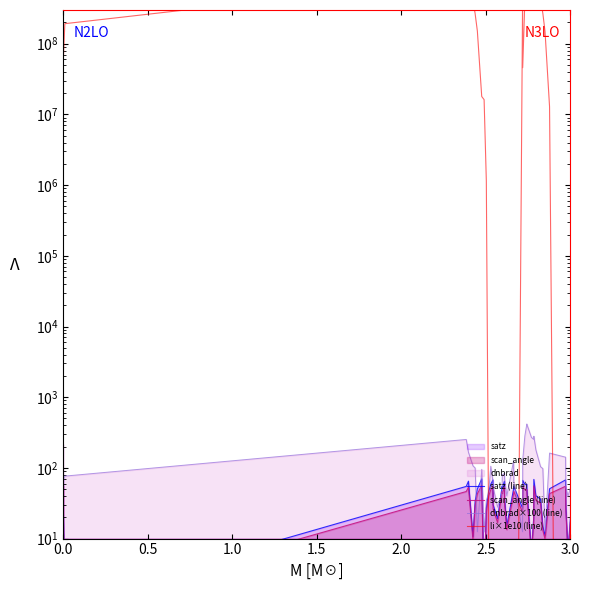

Reading right to left, list all the values displayed in this chart.

satz (line): 19.3	6.5	30.0	67.6	50.7	11.1	14.8	36.3	40.3	68.7	19.4	6.5	47.0	58.6	58.5	66.6	27.0	55.2	50.6	15.1	36.5	64.9	51.4	54.8	19.1	30.2	67.6	58.5	45.6	26.8	2.0	70.0	50.5	33.8	10.7	64.8	54.7	1.3	23.7	69.7
scan_angle (line): 17.0	5.8	26.3	55.0	43.3	9.8	13.1	31.7	34.9	55.6	17.1	5.8	40.4	49.1	49.1	54.4	23.7	46.7	43.2	13.3	31.8	53.3	43.8	46.4	16.9	26.4	55.0	49.1	39.3	23.6	1.8	56.3	43.1	29.5	9.5	53.3	46.3	1.1	20.9	56.2
dnbrad×100 (line): 52.2	39.9	53.3	141.8	161.9	12.5	97.8	104.0	179.2	280.6	254.1	269.6	408.5	417.8	284.0	128.7	12.5	64.4	126.4	40.1	70.0	83.7	79.5	44.9	27.9	53.7	64.6	105.5	42.5	35.0	12.5	95.4	12.5	99.7	107.1	166.4	252.5	76.5	66.9	215.9
li×1e10 (line): 0.0	0.0	0.0	0.0	12892787.9	148848675.2	270301085.2	417738604.0	715088967.9	833515564.8	925815669.2	1123182038.5	1178294200.0	1627296440.6	404367696.7	45895004.0	316788510.4	0.0	0.0	0.0	0.0	0.0	0.0	0.0	0.0	0.0	0.0	0.0	18.3	1150978.4	16194037.1	17926236.7	151076740.7	266637956.5	406933322.6	652351282.0	850504747.9	192121002.9	62241957.4	243269116.0